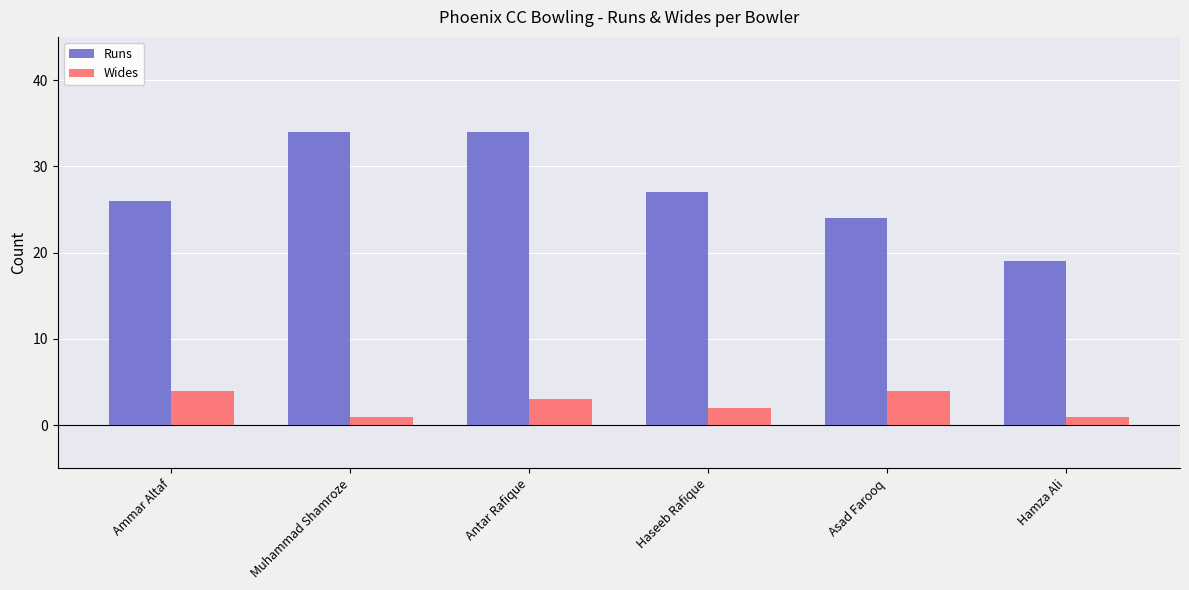

What is the sum of the Runs values at Asad Farooq and Hamza Ali?

43